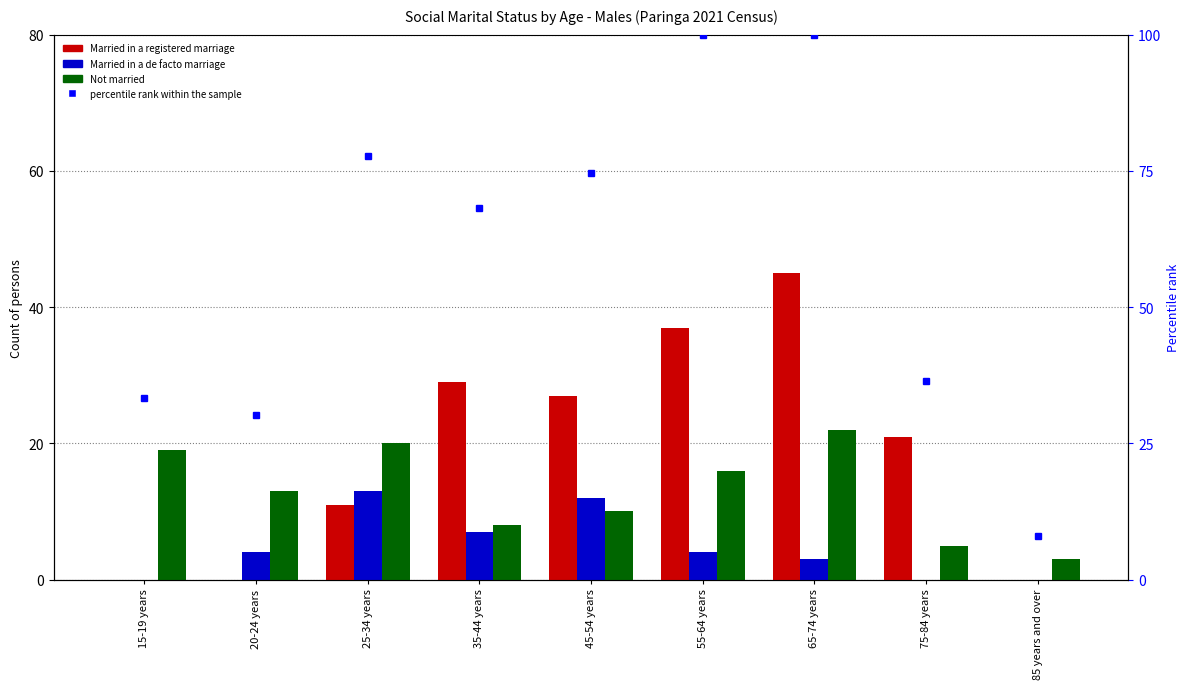

What is the value of the percentile rank within the sample bar at the 6th from the left?

100.0